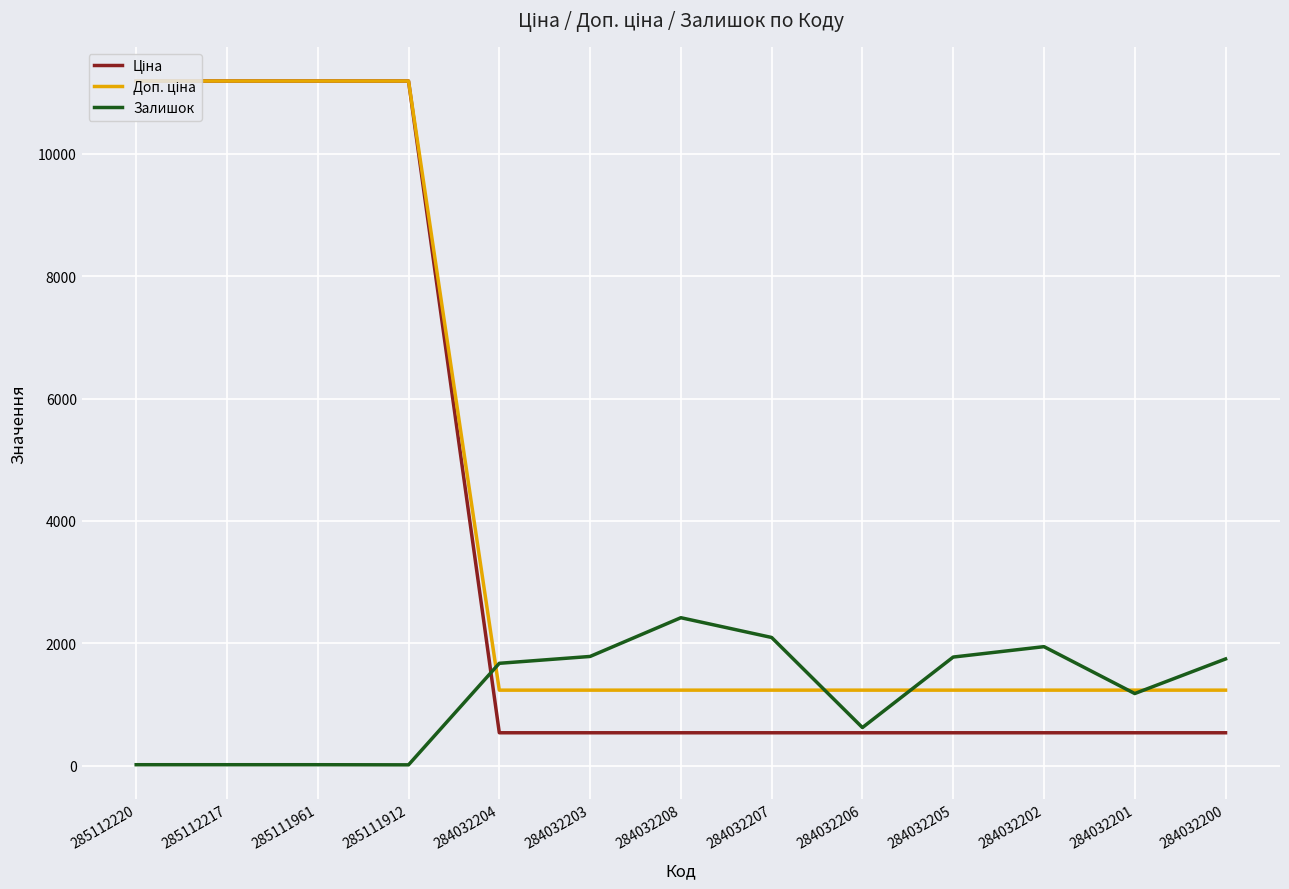

What is the spread (max minus min) of values at 284032205?

1237.0